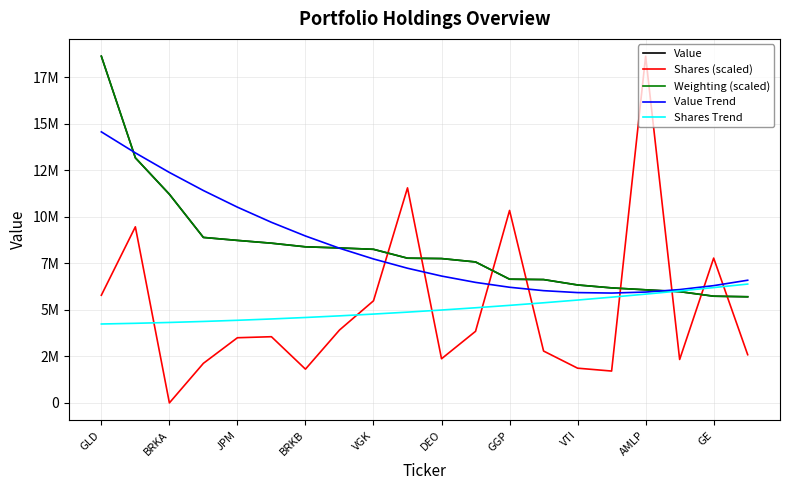

What is the sum of all Shares Trend values?

101427433.2